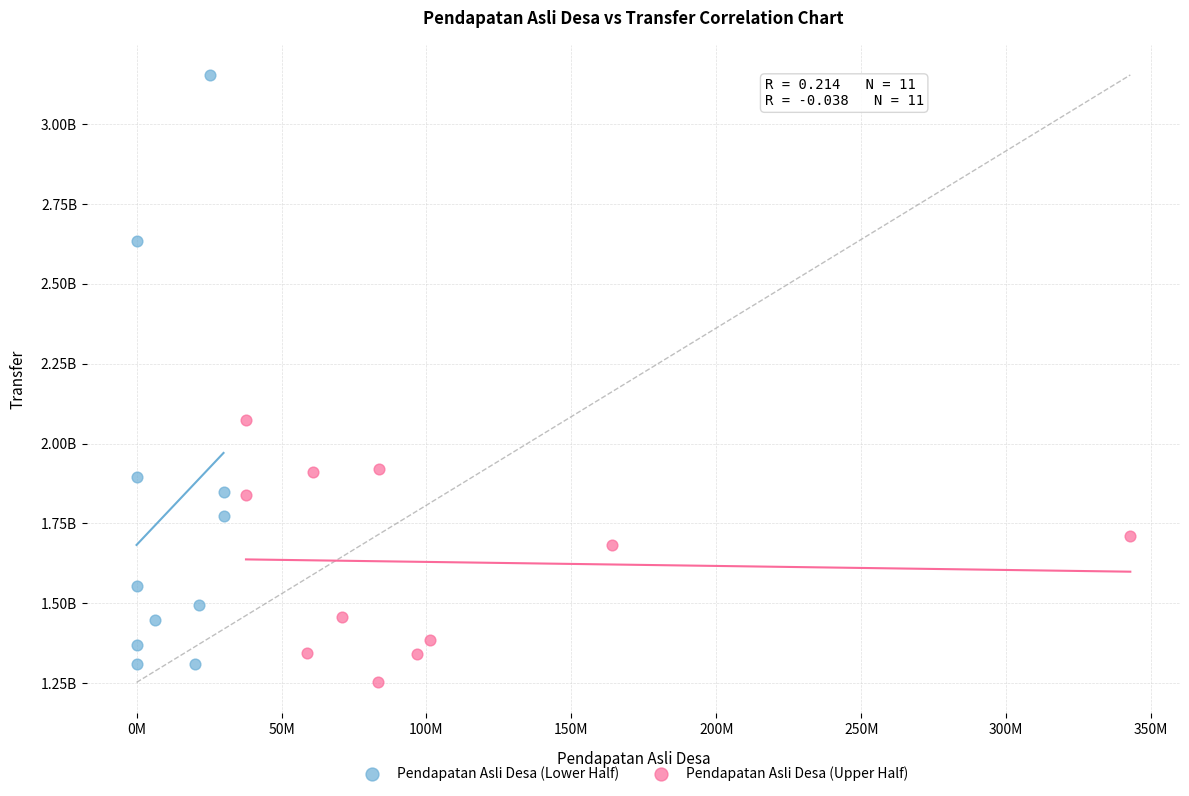

Which series contains the highest Y value?

Pendapatan Asli Desa (Lower Half)